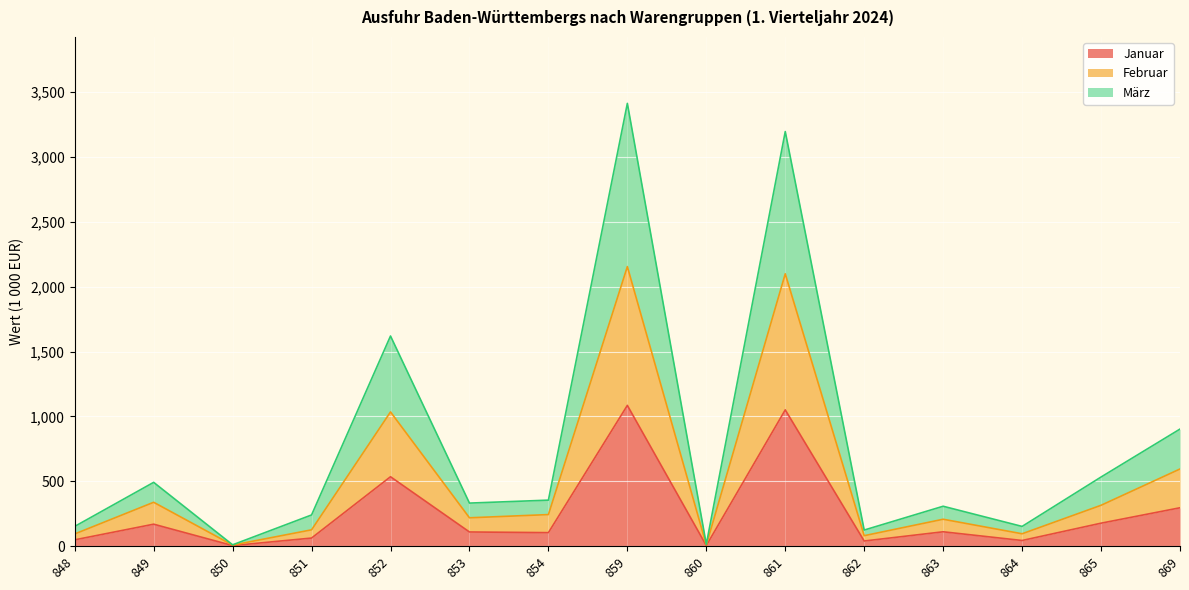

In Januar, how many points are higher than both neighbors (excluding endpoints)?

5